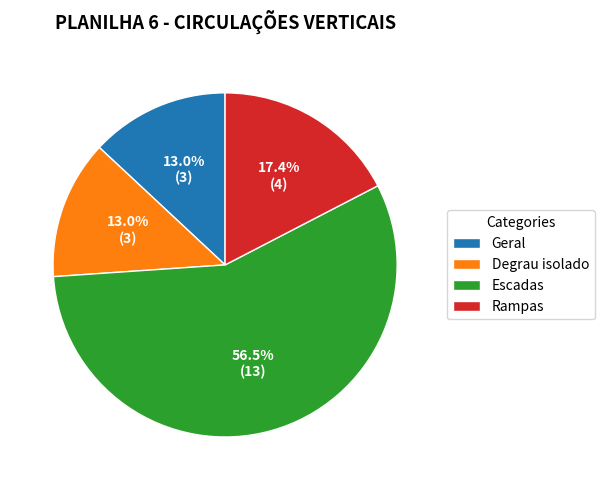

What percentage do Degrau isolado and Rampas together represent?

30.4%